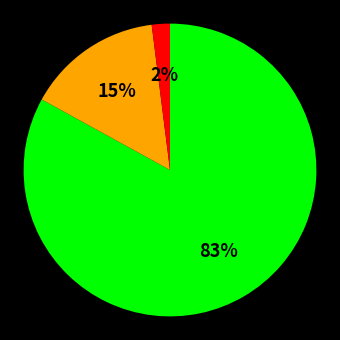

To the nearest percent, what is the difference between the largest and smallest slice percentages?

81%